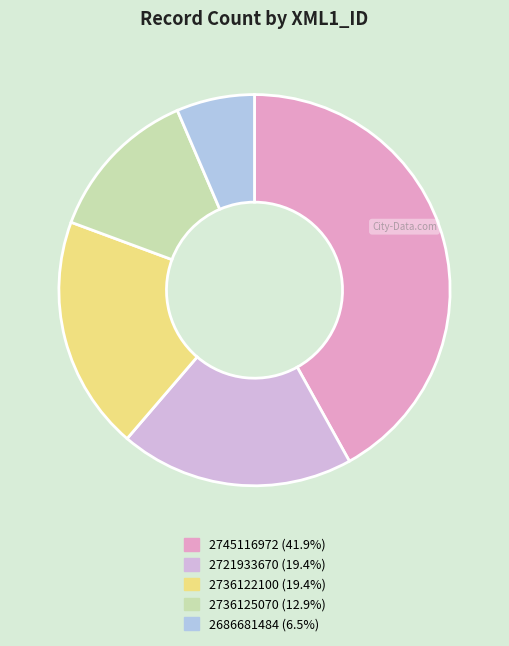

What portion of the pie excludes 2736122100?

80.6%